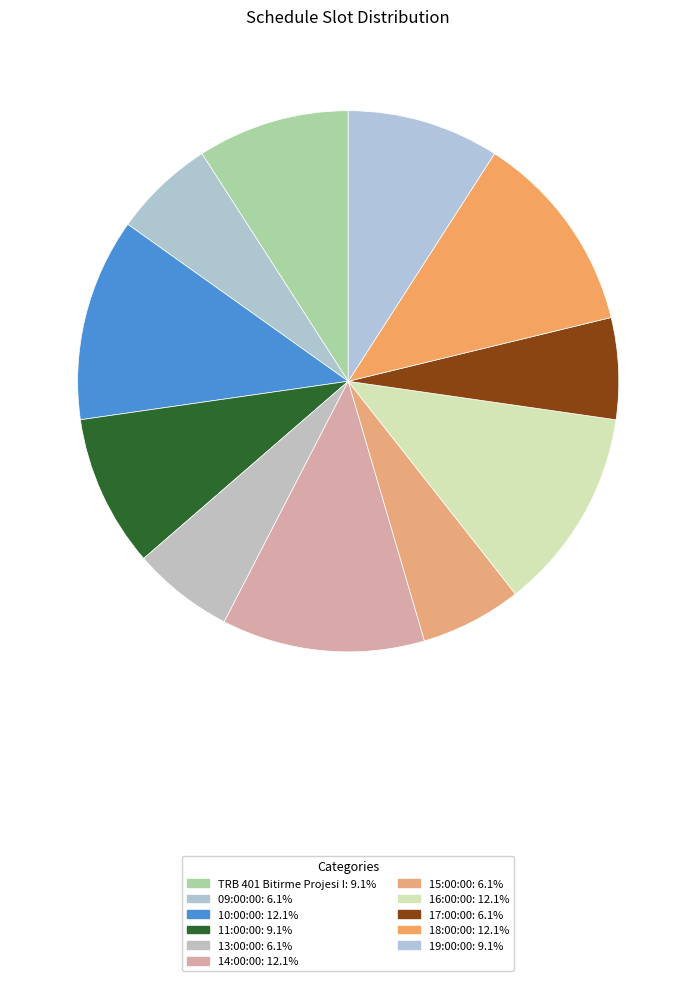

True or false: 15:00:00 accounts for 6% of the total.

True